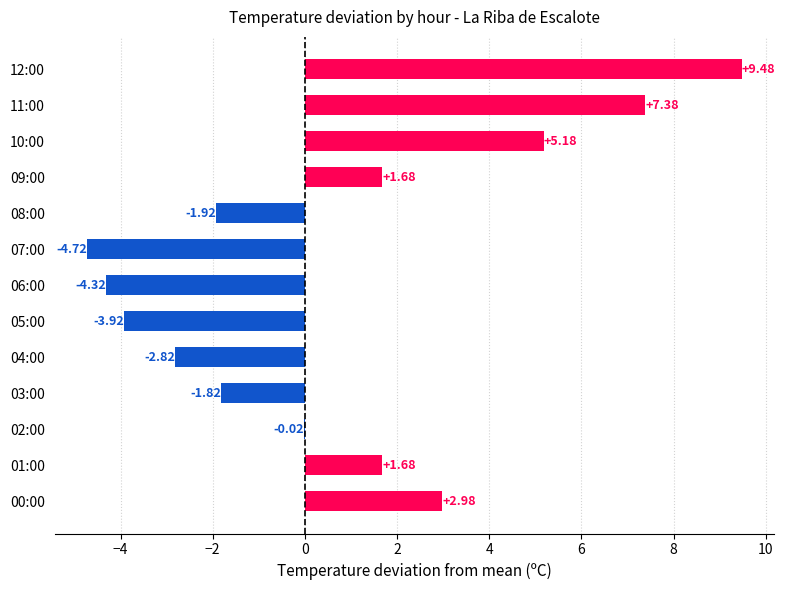

Count the number of data series in this chart.

1